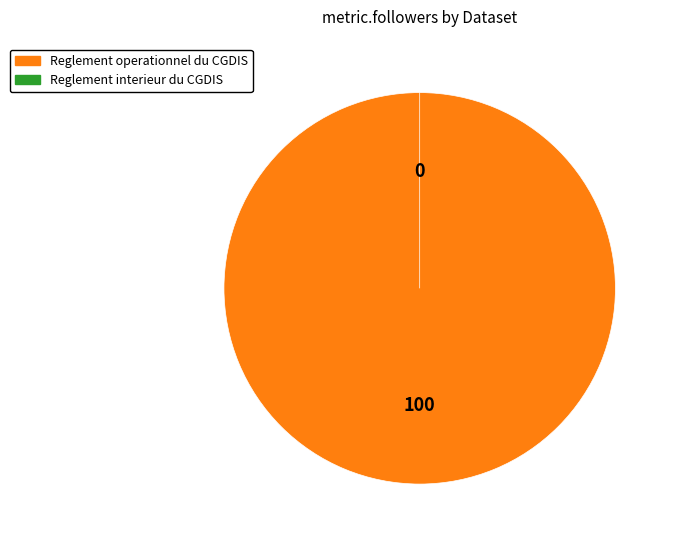

Between Reglement operationnel du CGDIS and Reglement interieur du CGDIS, which is larger?

Reglement operationnel du CGDIS